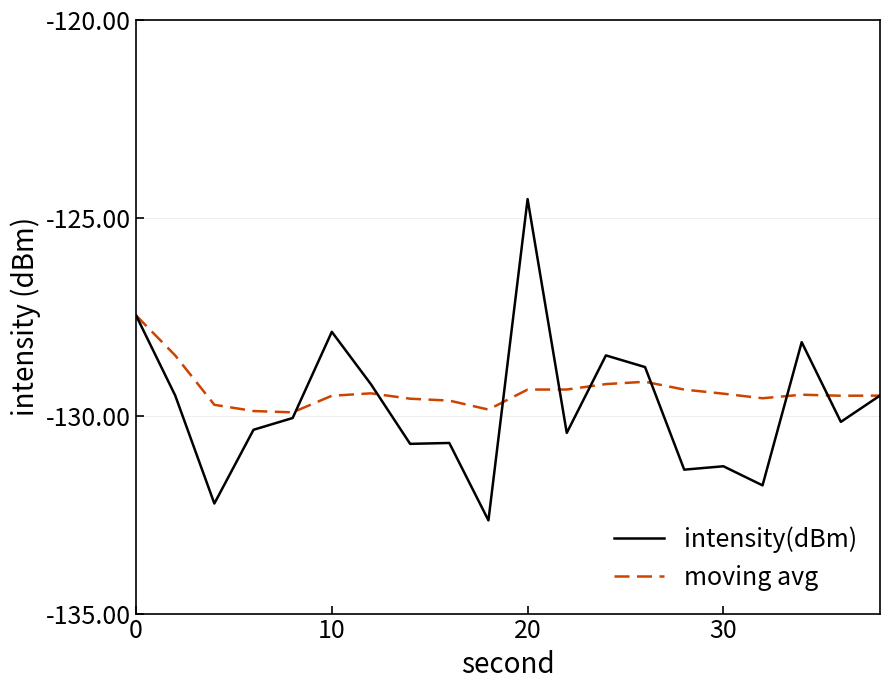

Which series has the largest range (max minus min)?

intensity(dBm)